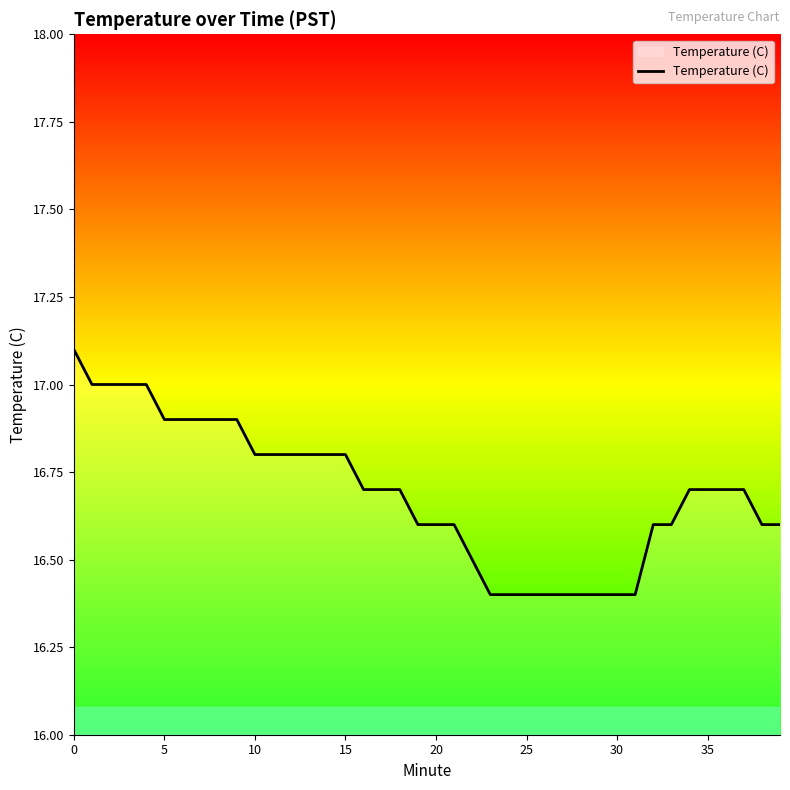

What is the difference between the maximum and minimum values?

0.7